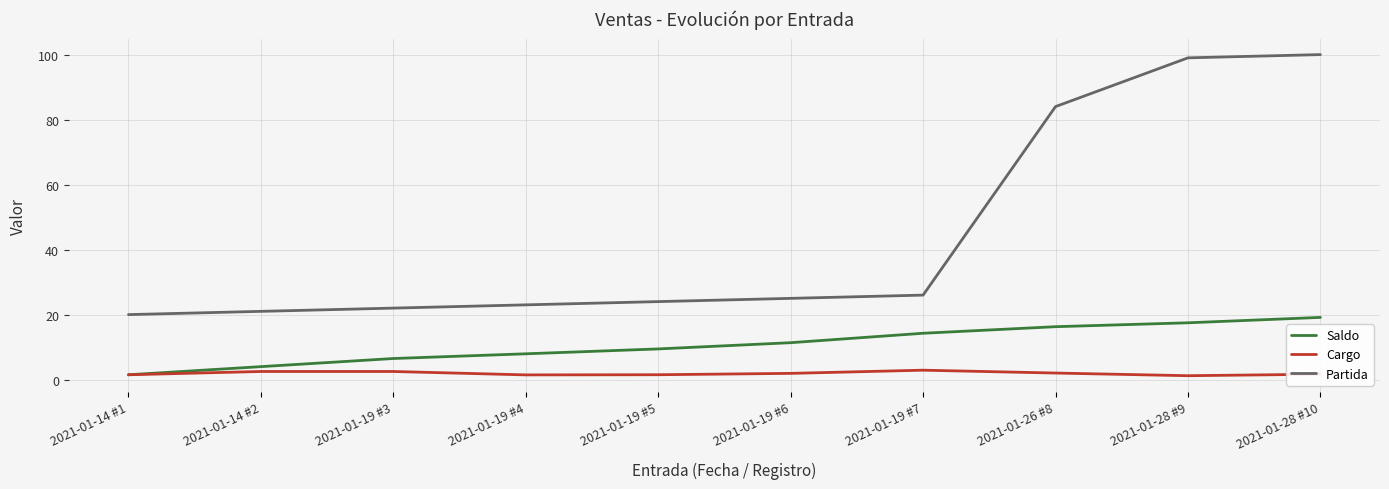

Is this an area chart (filled region under the line)?

No